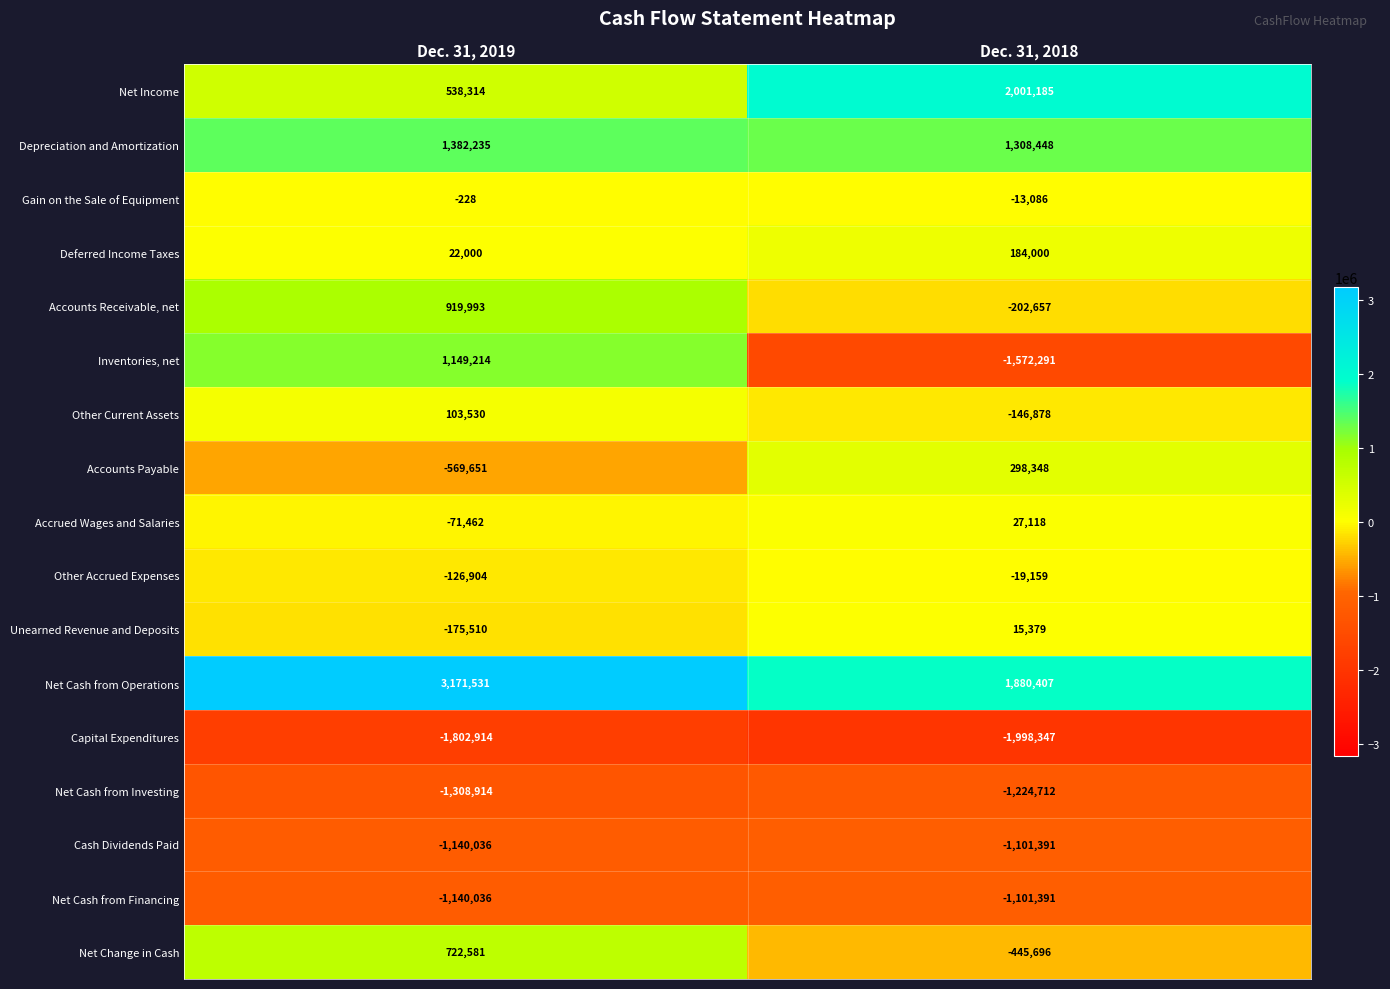

Between Dec. 31, 2019 and Dec. 31, 2018, which series saw the biggest shift?

Inventories, net